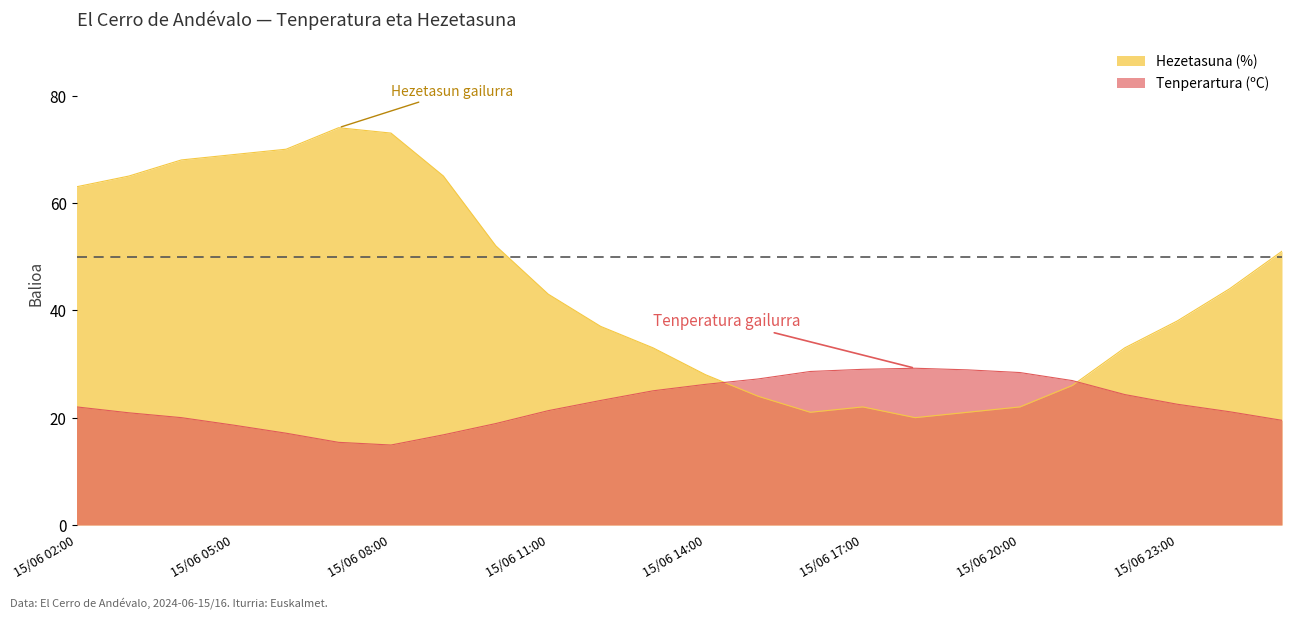

Which series has the largest total across all categories?

Hezetasuna (%)